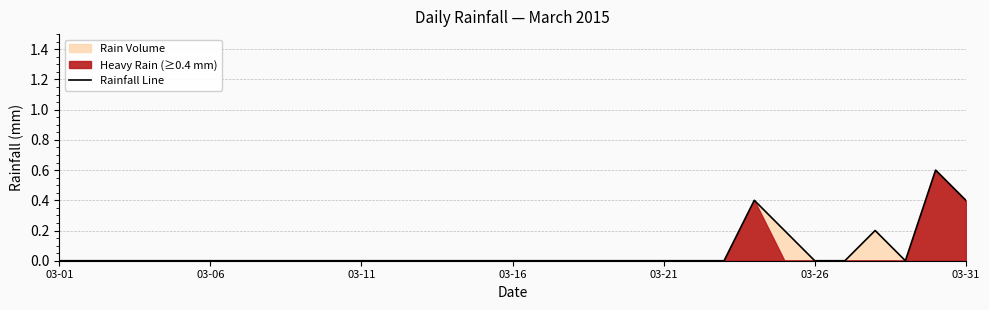

What is the maximum value for Rainfall Line?

0.6